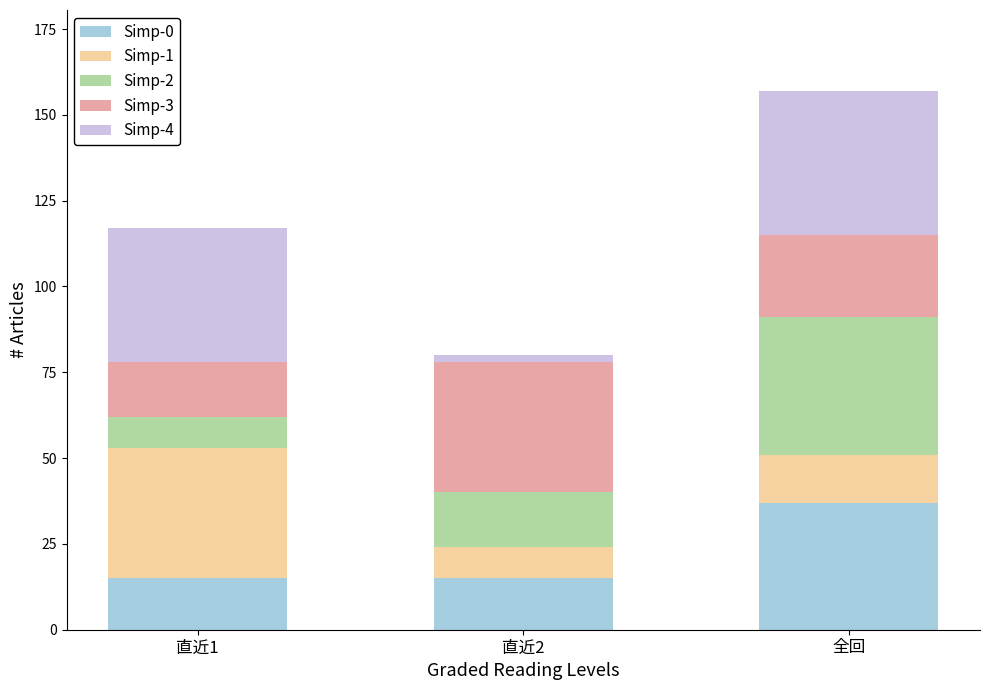

The value of Simp-0 at 直近1 is 15. True or false?

True